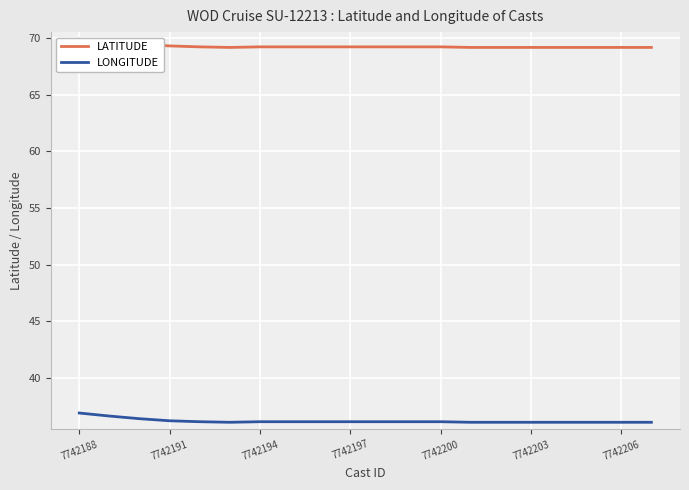

True or false: LONGITUDE and LATITUDE intersect in this chart.

False